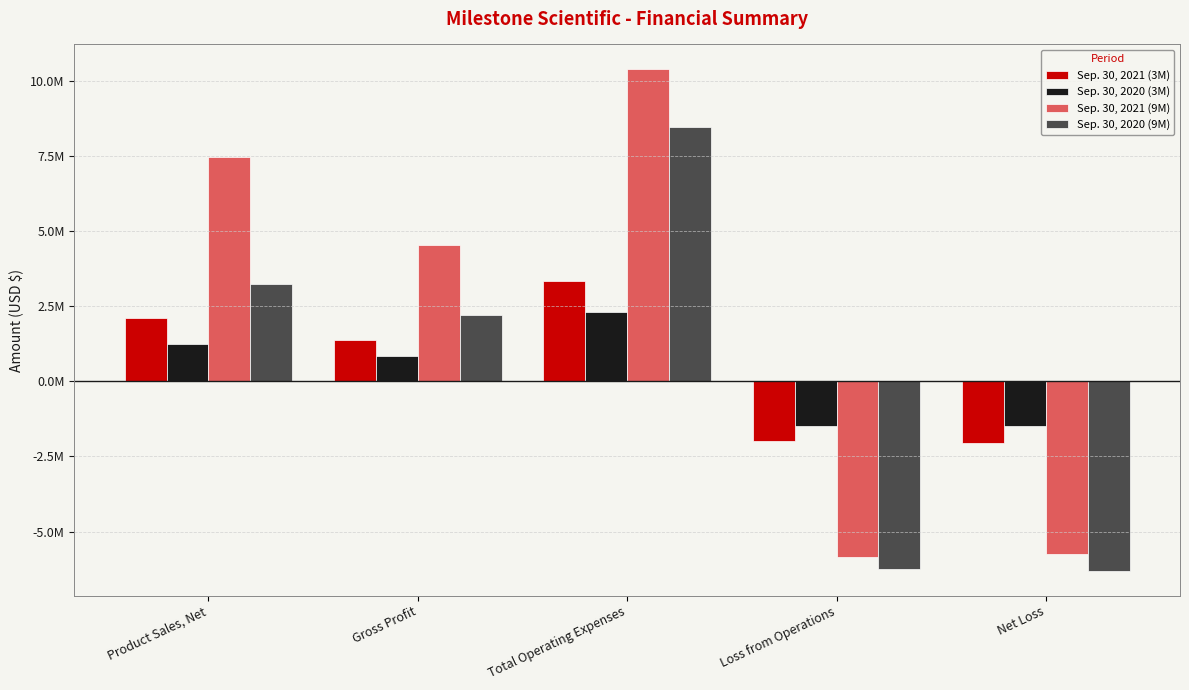

The Sep. 30, 2020 (9M) series shows 867899 at Gross Profit. True or false?

False